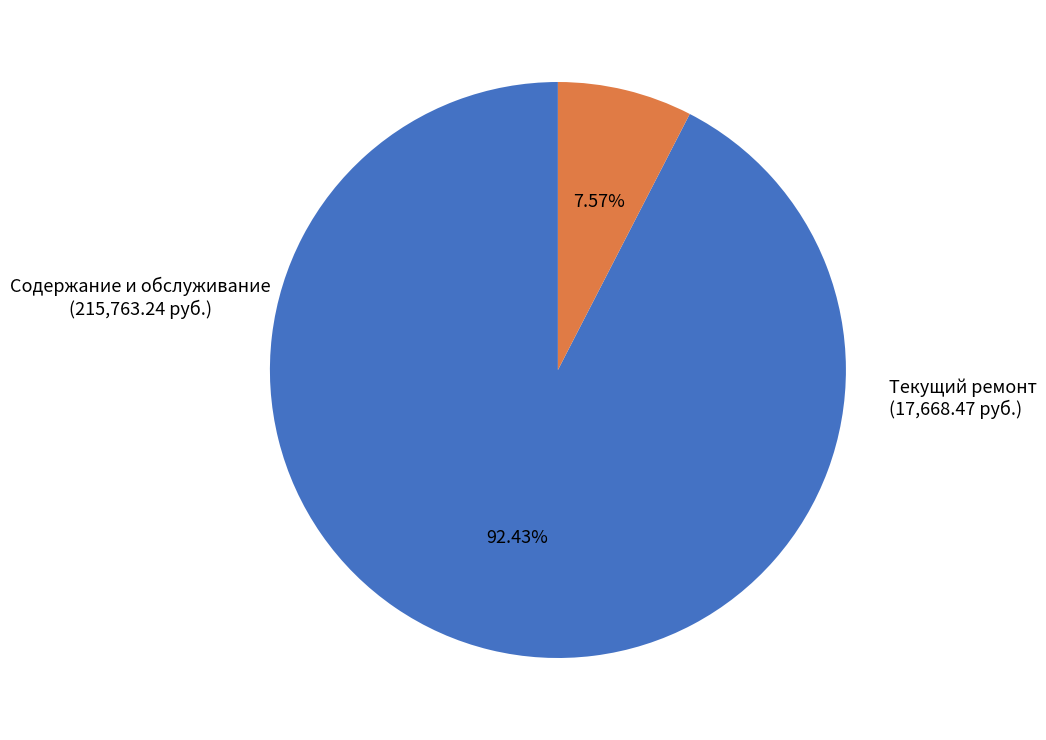

Rank the categories by value from highest to lowest.

Содержание и обслуживание, Текущий ремонт